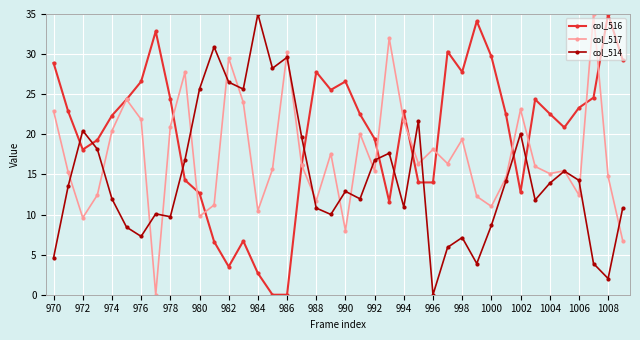

How many interior local peaks does the col_516 series have?

9